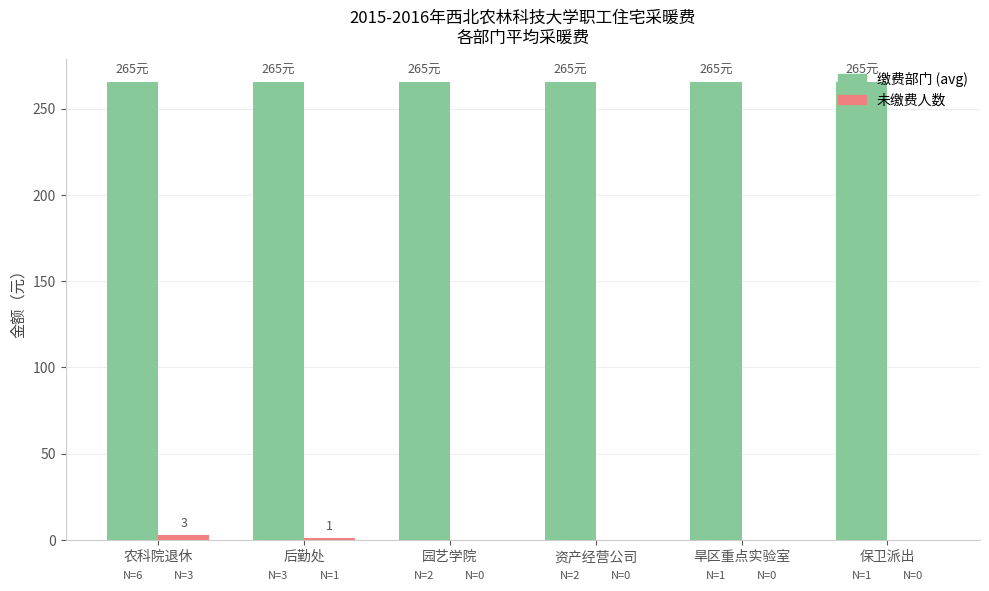

What is the total value across all series at 保卫派出?

265.4